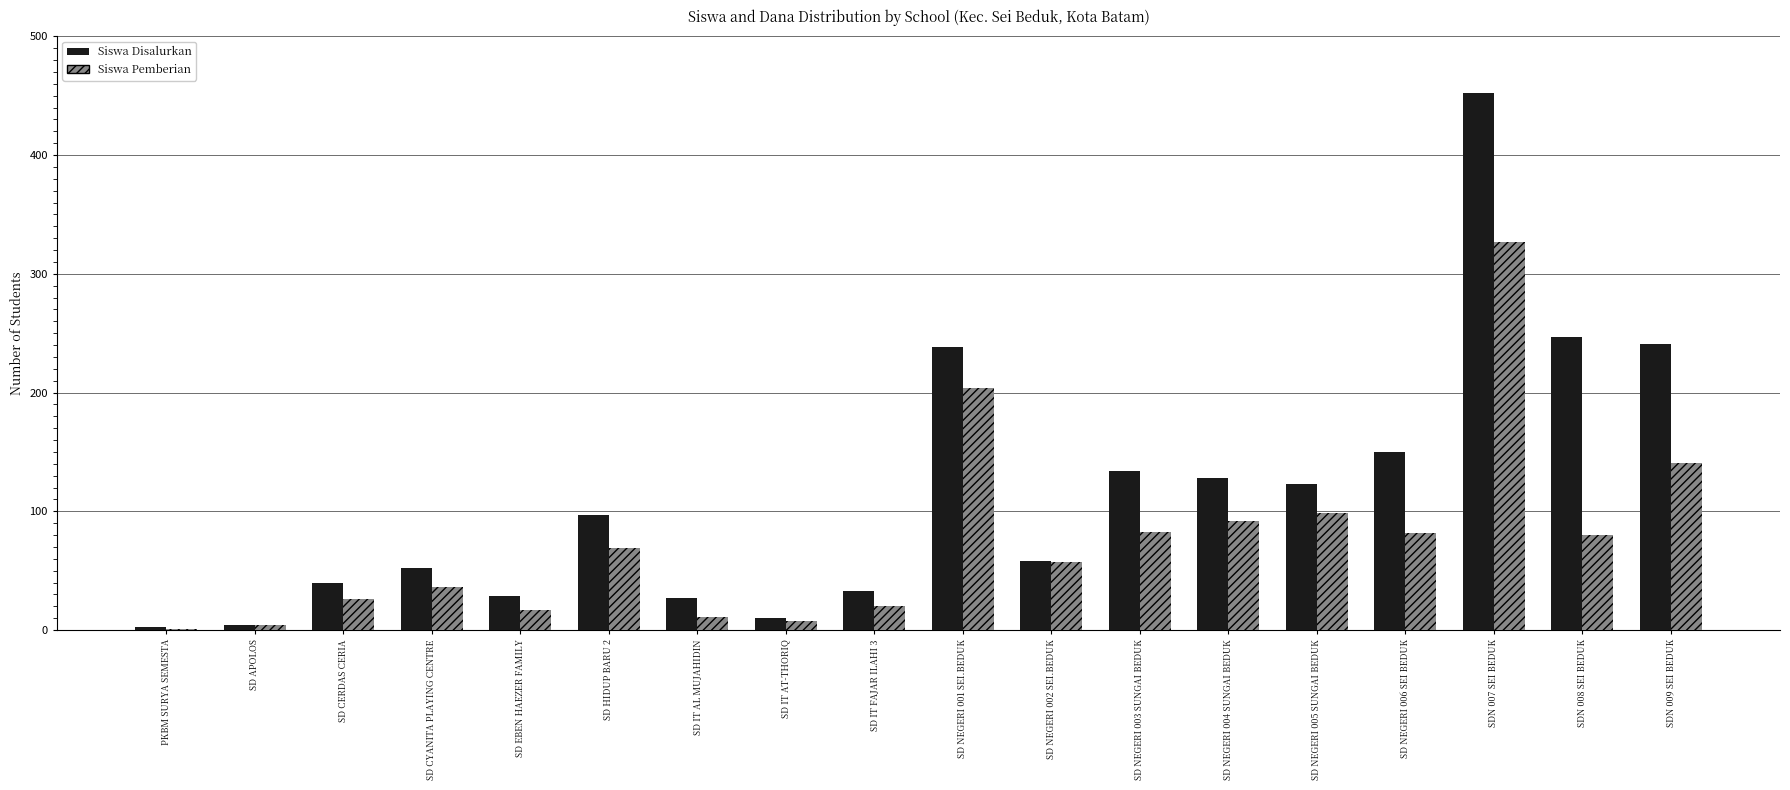

Are the bars grouped side by side (vs. stacked)?

Yes